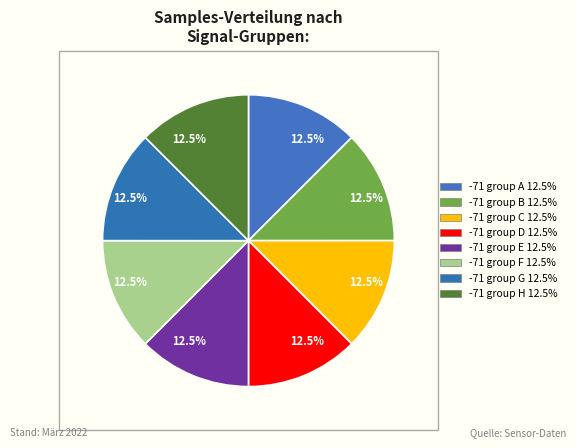

Does any single category account for the majority?

No